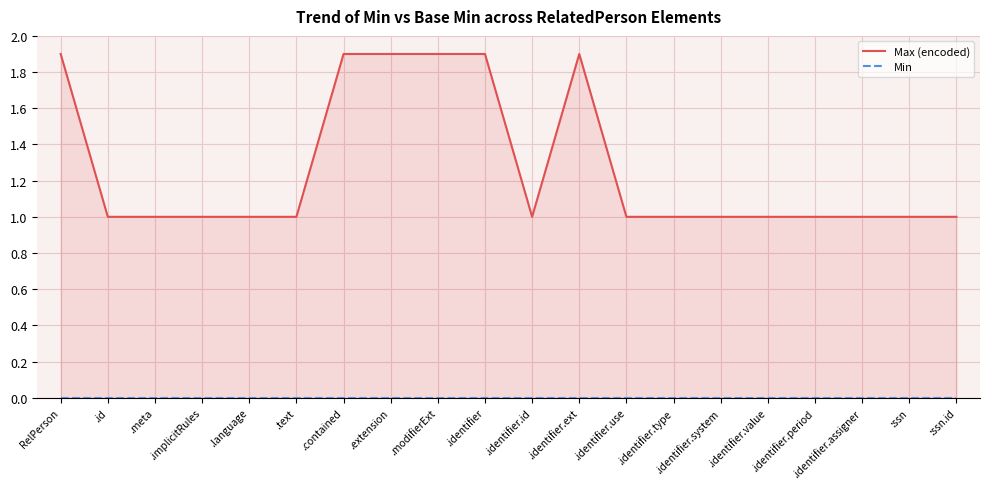

List the series in order of their peak value, lowest first.

Min, Max (encoded)